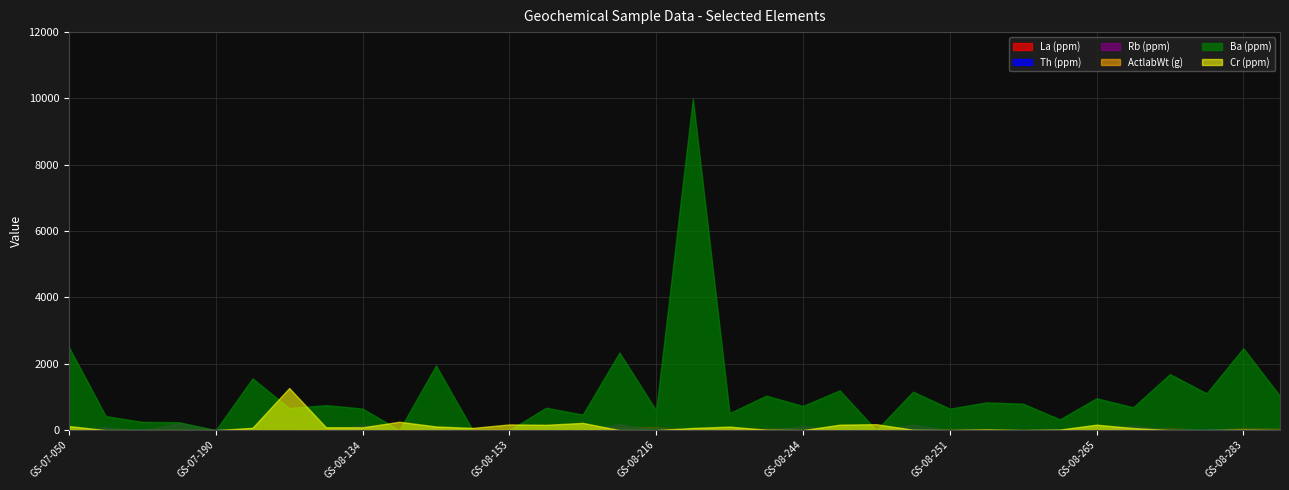

What is the value of the La (ppm) point at the 9th from the left?

23.0